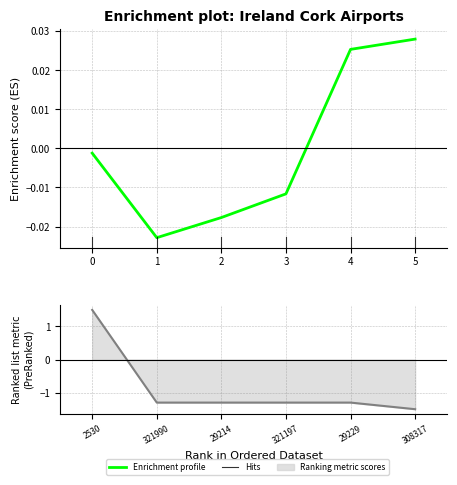

Which category has the highest value in the latitude_deg series?

5